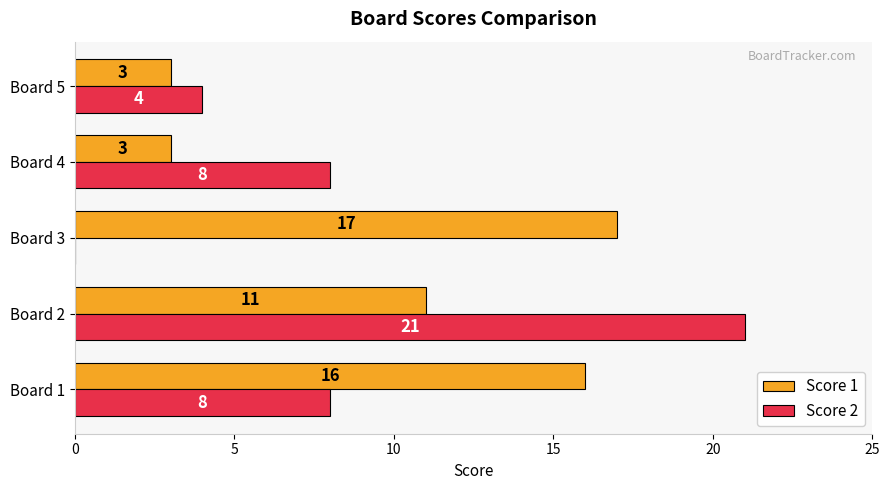

How many distinct data groups are displayed?

2